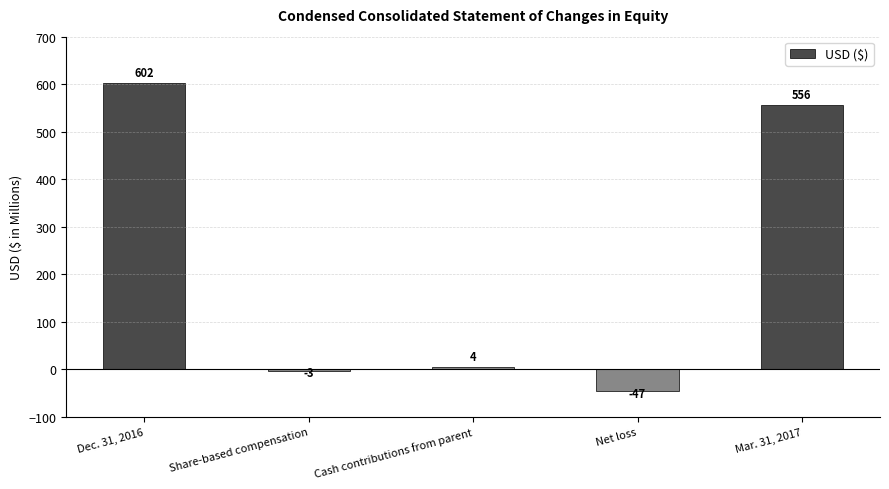

At which label is the value closest to 277?

Cash contributions from parent